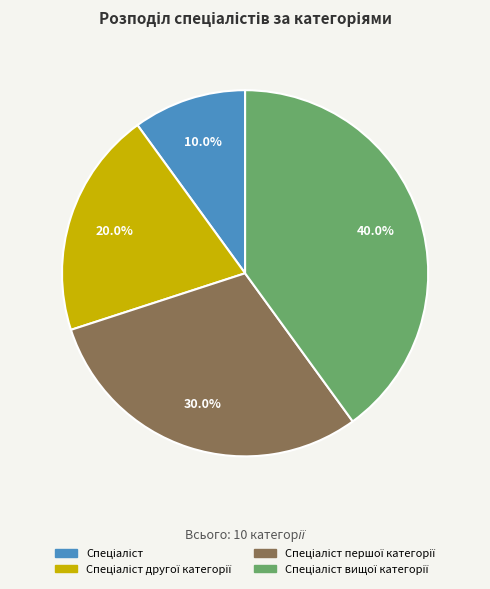

Is there a majority slice in this chart?

No